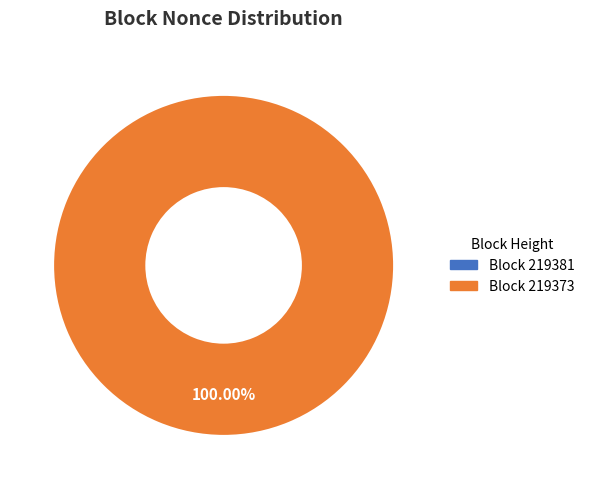

How many slices are in this pie chart?

2